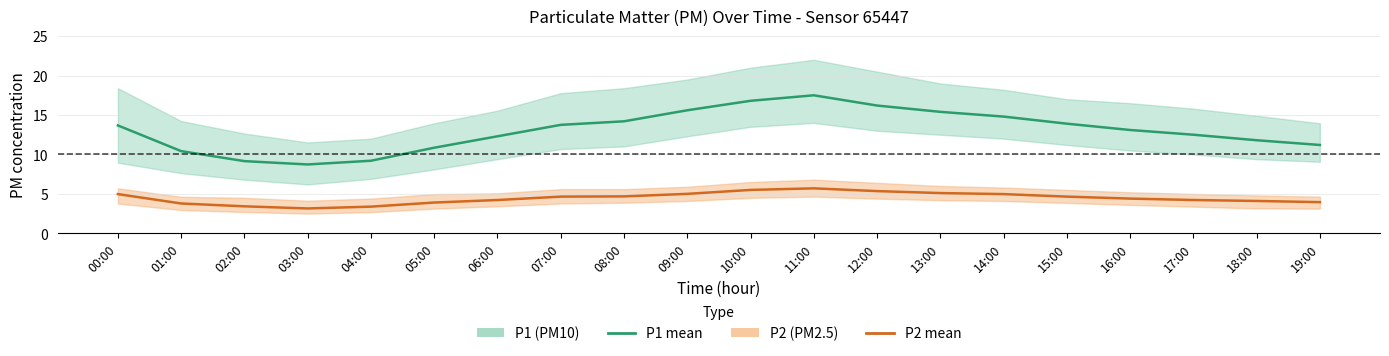

Which series changed the most between 09:00 and 18:00?

P1 mean